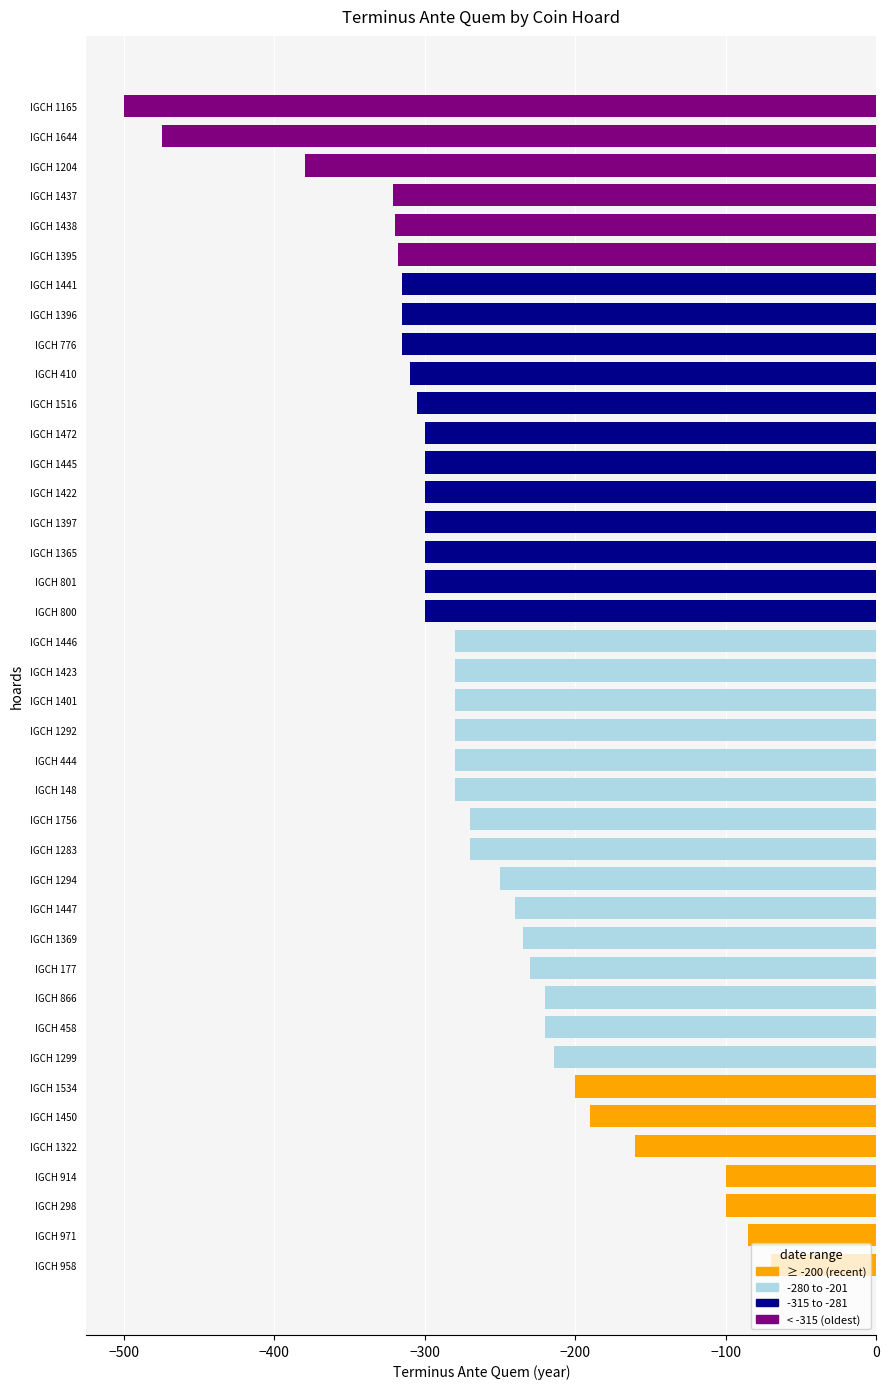

What is the change in value from IGCH 1450 to IGCH 1437?

-131